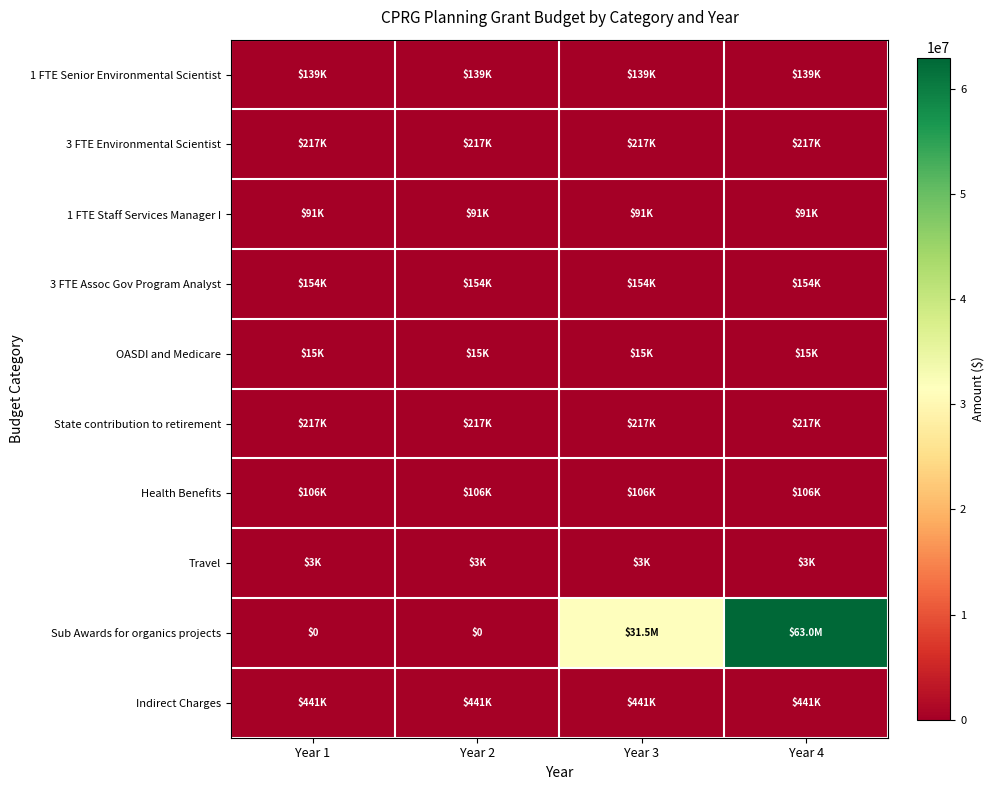

Which series has the largest range (max minus min)?

Sub Awards for organics projects